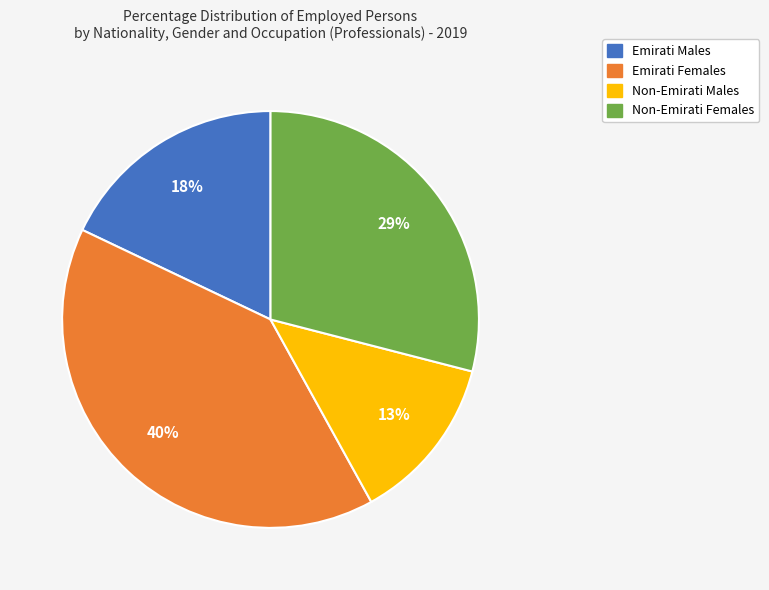

To the nearest percent, what is the average slice percentage?

25%